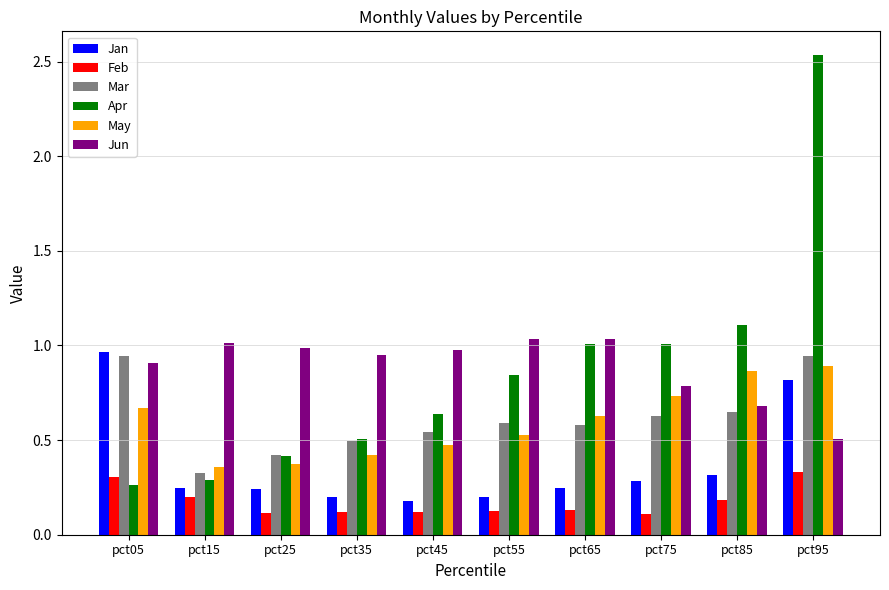

What is the sum of the Jun values at pct05 and pct95?

1.4